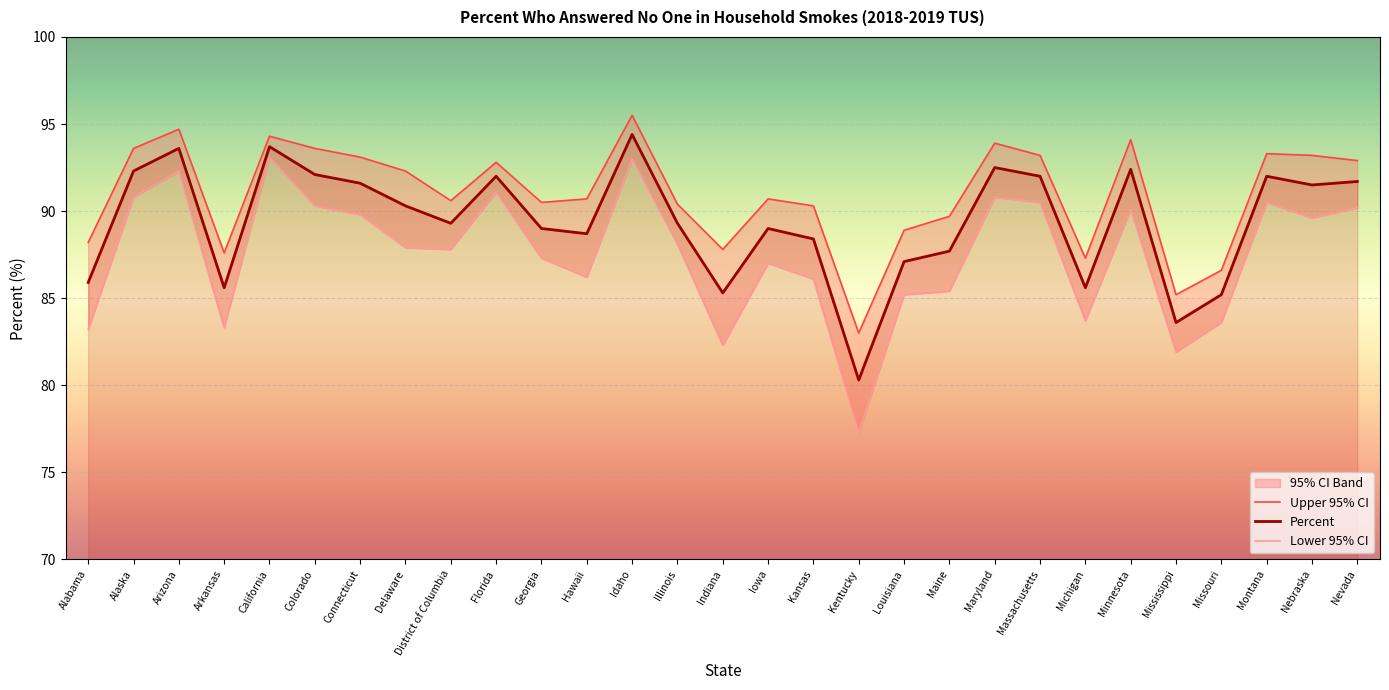

How many lines are shown in the chart?

3